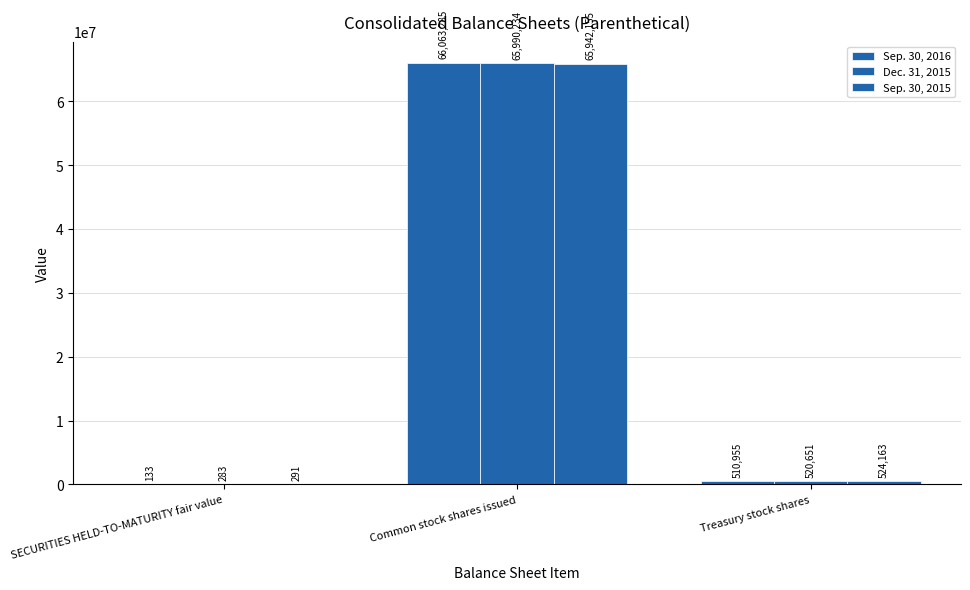

Count the number of data series in this chart.

3